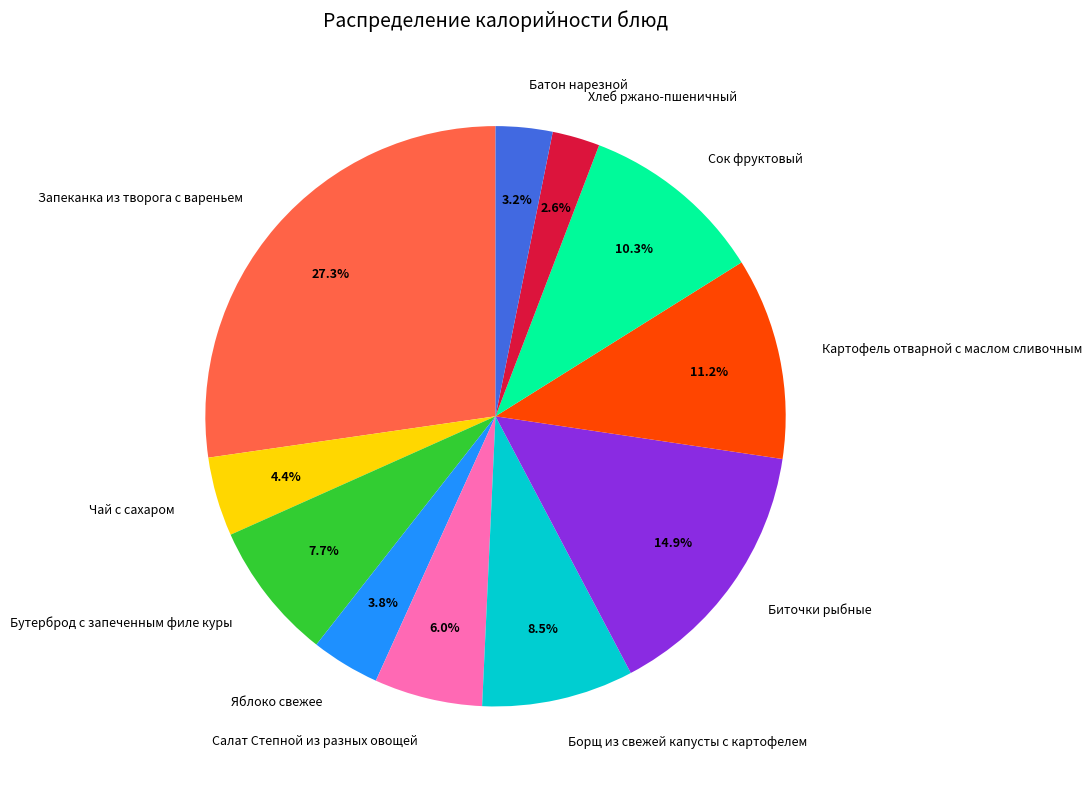

To the nearest percent, what portion does Салат Степной из разных овощей represent?

6%